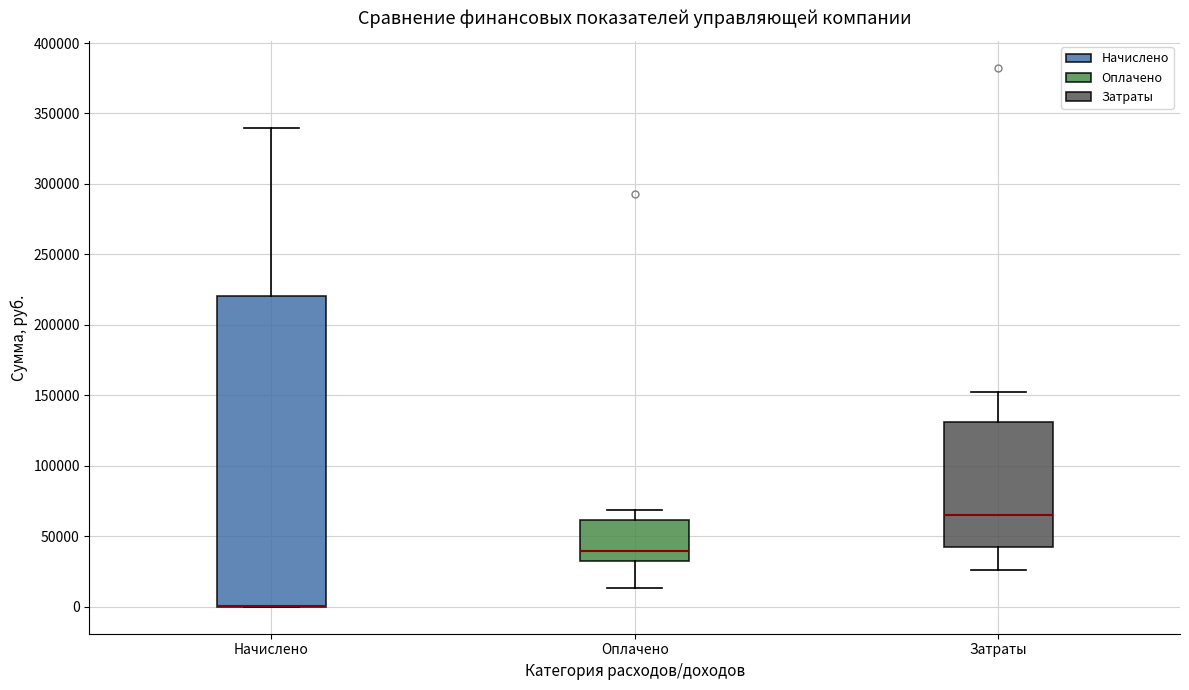

Reading left to right, transcribe this box plot: for each box, give where its median line is, the range the box spans, and where its two whiskers end, as read against the y-axis. The values are not printed on the chart, so give them approximately, as read against the axis.

Начислено: median 0 (drawn on the box's lower edge), box 0 to 220000, whiskers 0 to 340000
Оплачено: median 40000, box 30000 to 60000, whiskers 15000 to 70000
Затраты: median 65000, box 40000 to 130000, whiskers 25000 to 150000